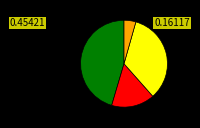

Does any single category account for the majority?

No